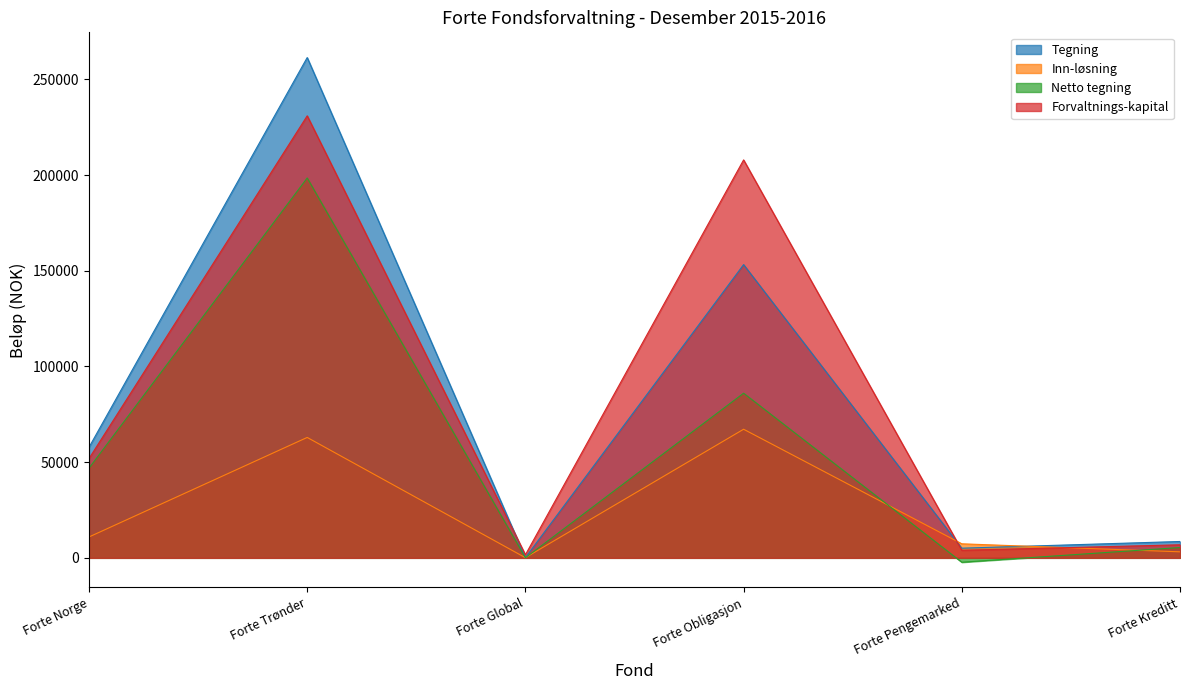

Which series has the largest total across all categories?

Forvaltnings-kapital